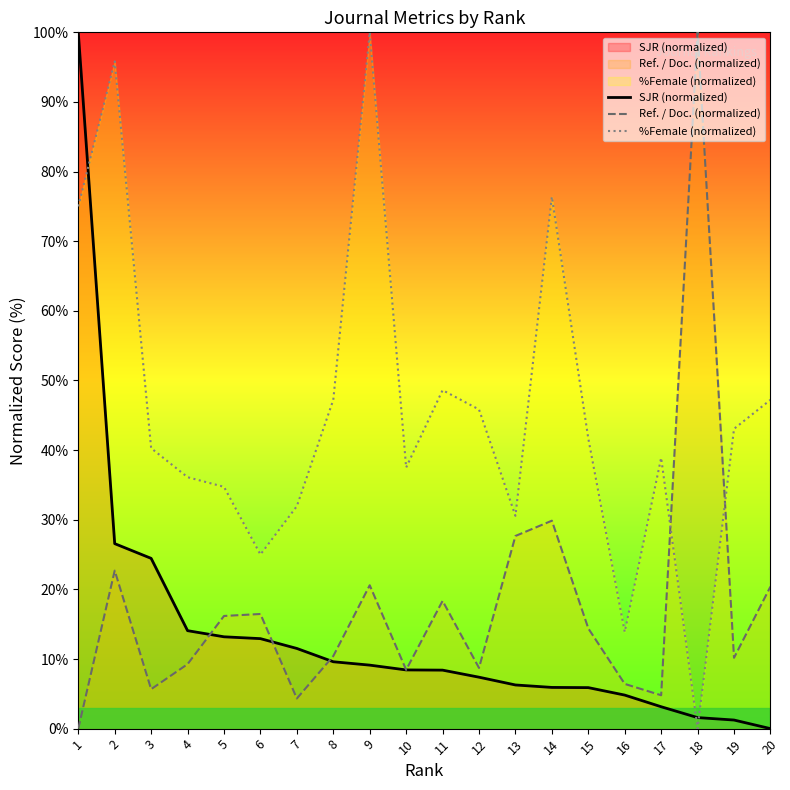

At which category does %Female (normalized) reach its first local peak?

2